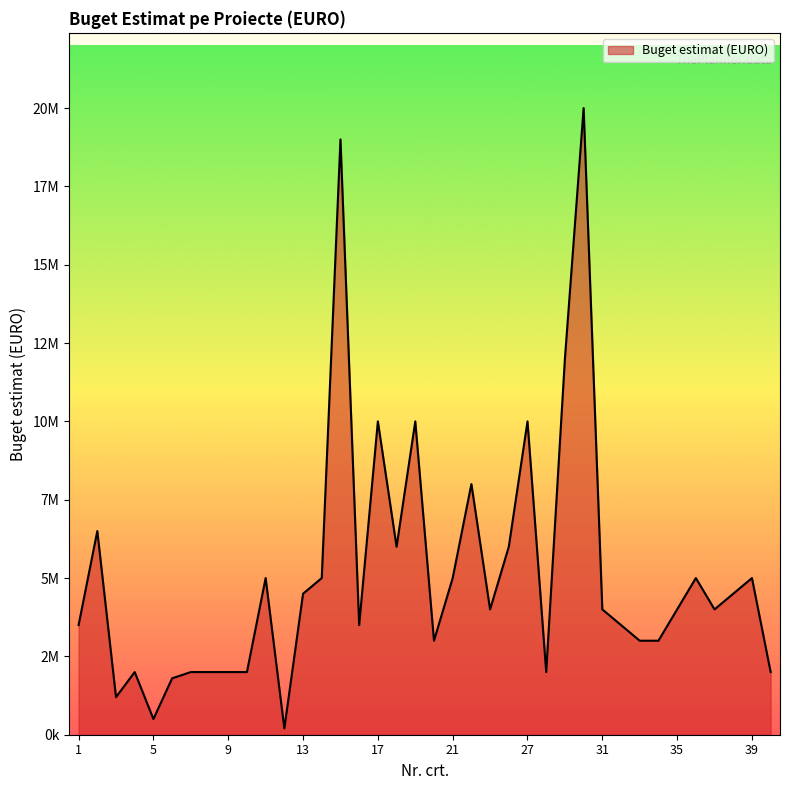

At which category does the data reach its first local peak?

2